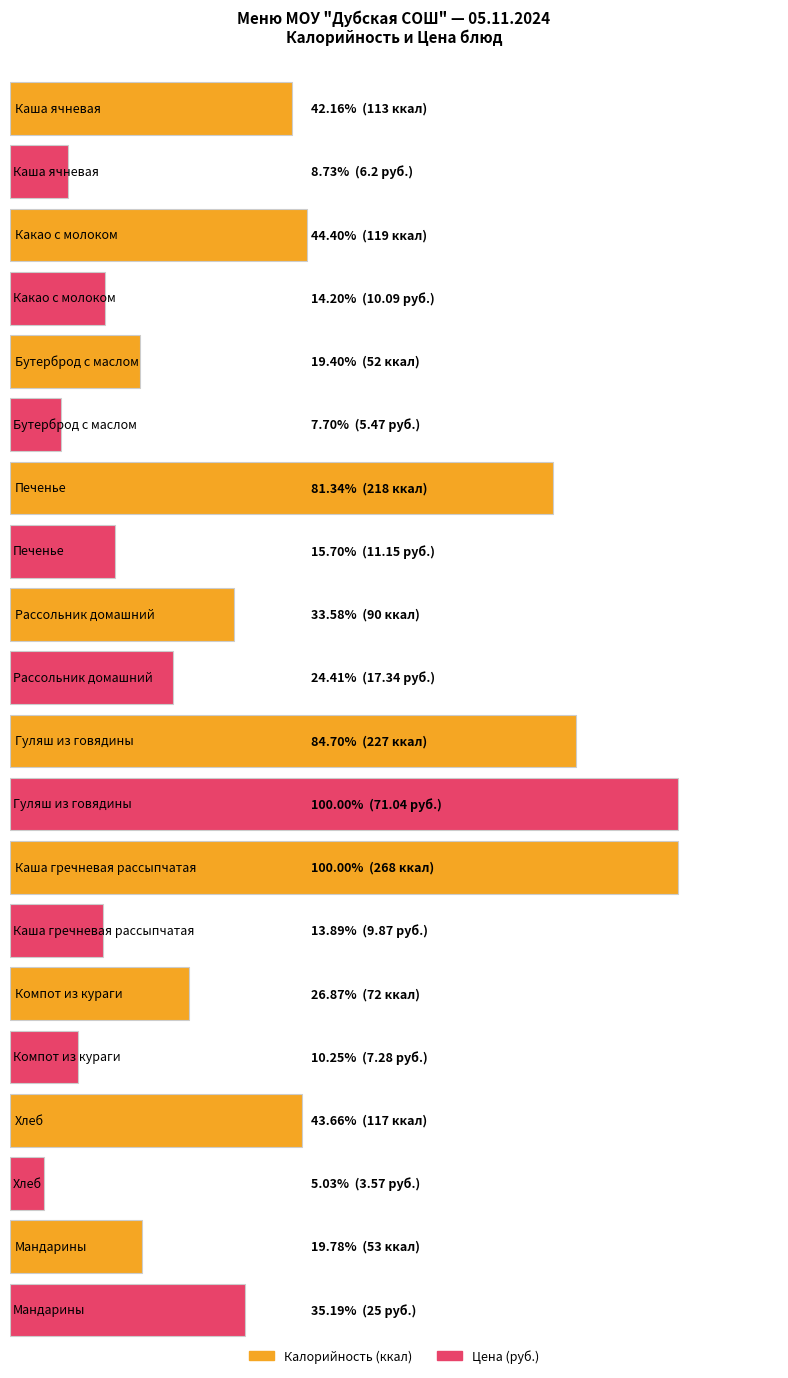

At which label does Цена reach its peak?

Гуляш из говядины